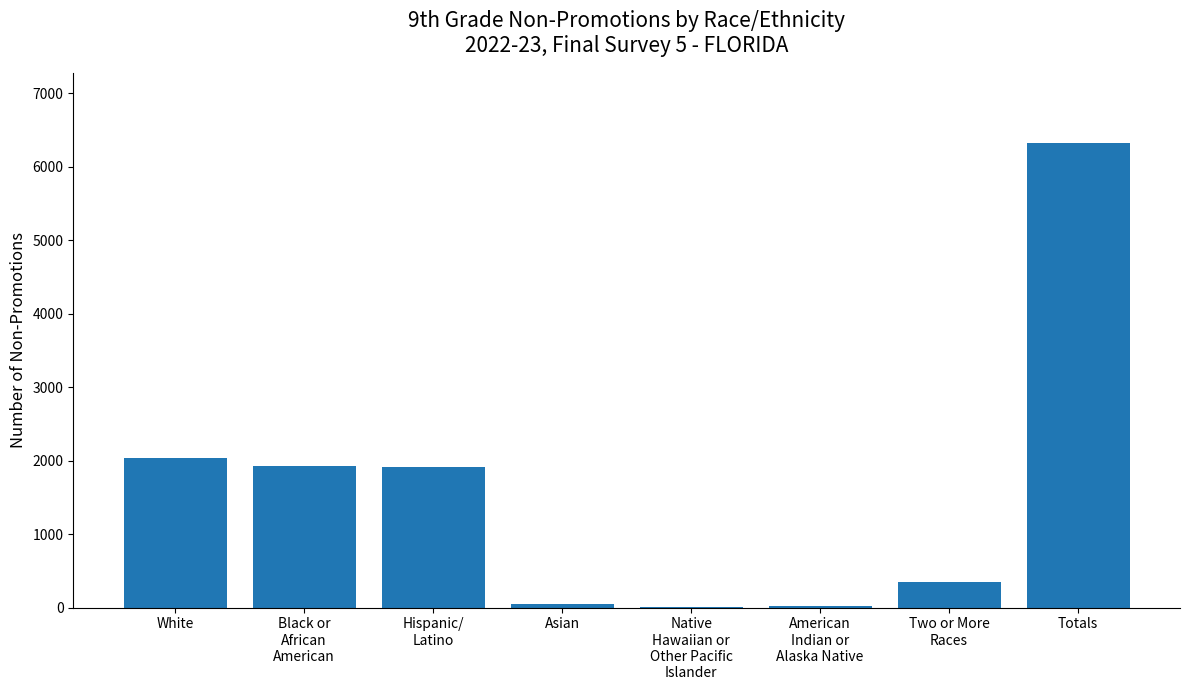

Count the number of data series in this chart.

1